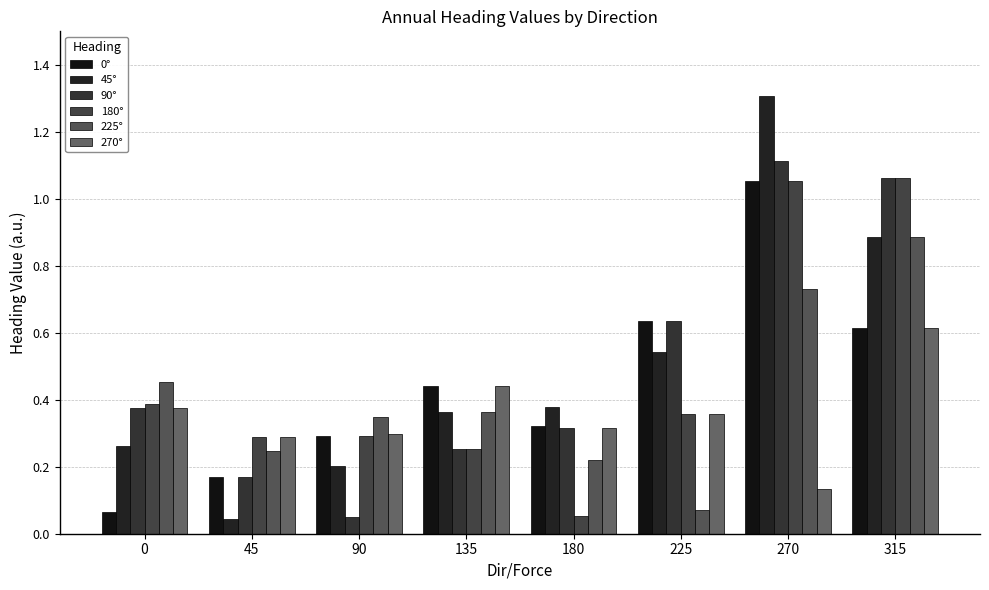

What is the difference between the highest and lowest values at 270?

1.2